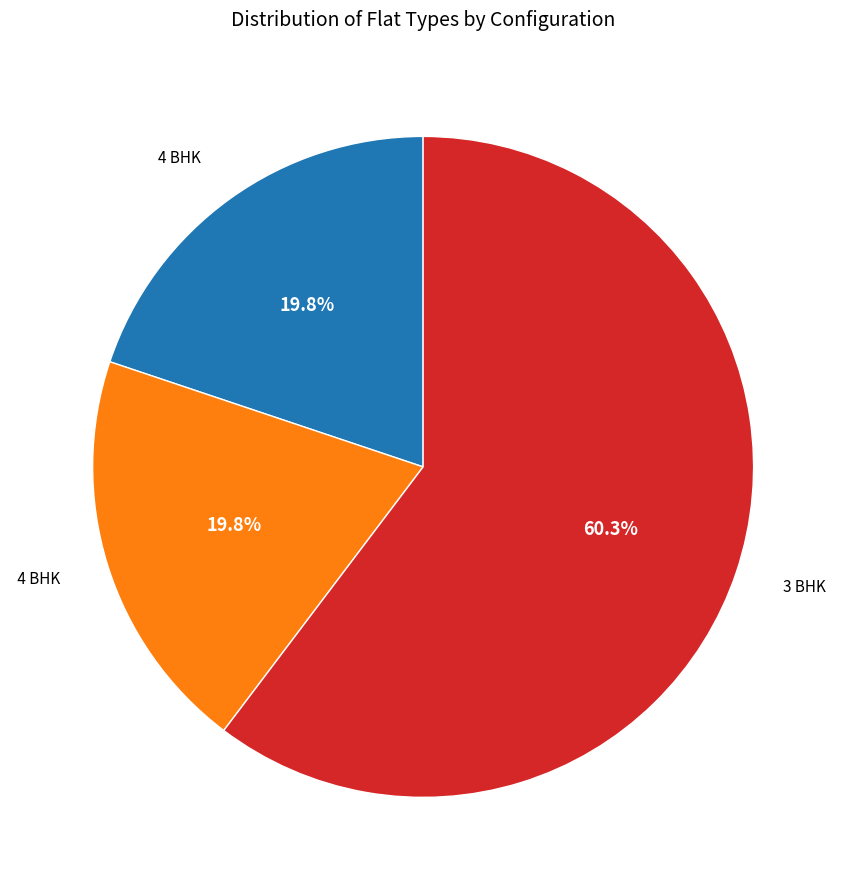

Is there a majority slice in this chart?

Yes